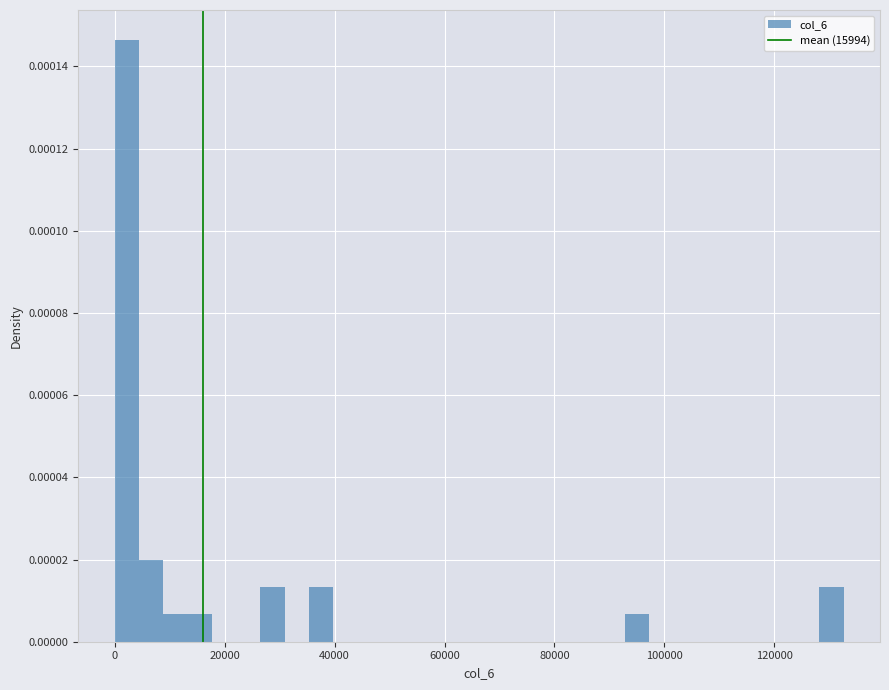

Read against the x-axis, roughly where is the centre of the tallest bar?

2000